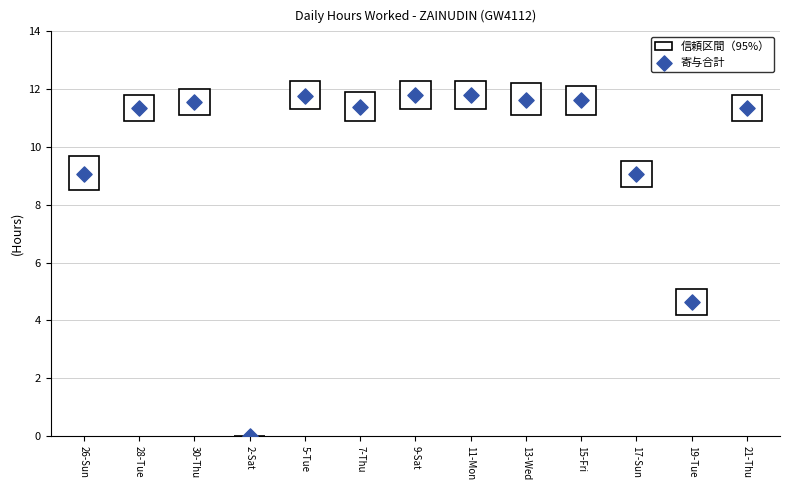

What Y value in the scatter plot is closest to 5?

4.7